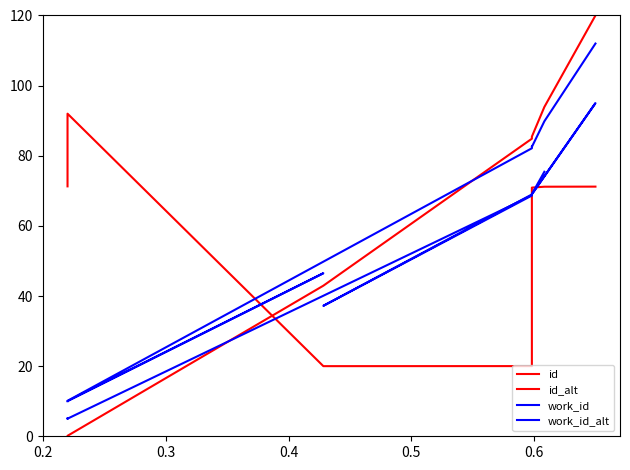

How many lines are shown in the chart?

4